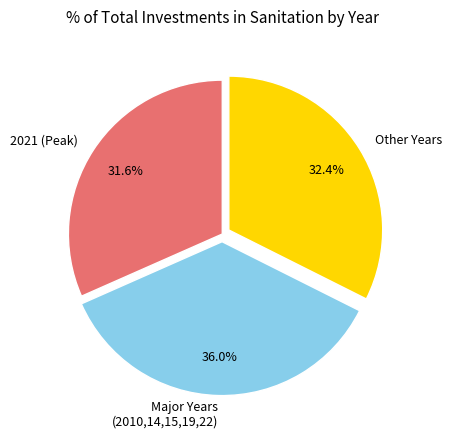

Which slice is the largest?

Major Years (2010,14,15,19,22)